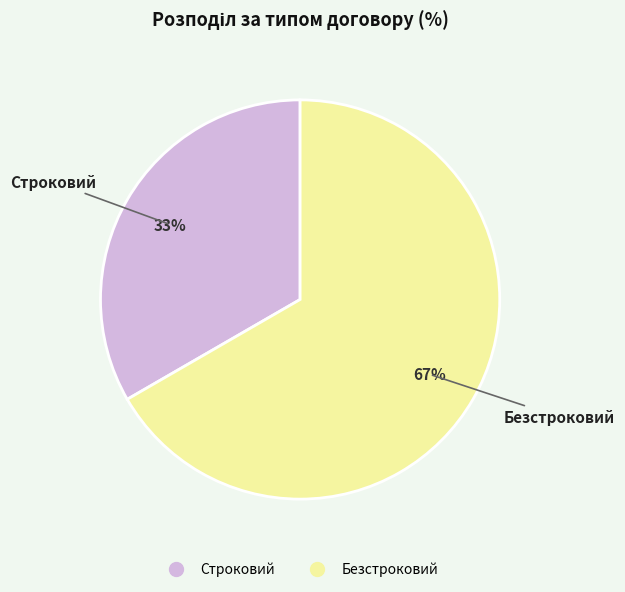

Is it true that Безстроковий is 56% of the pie?

False